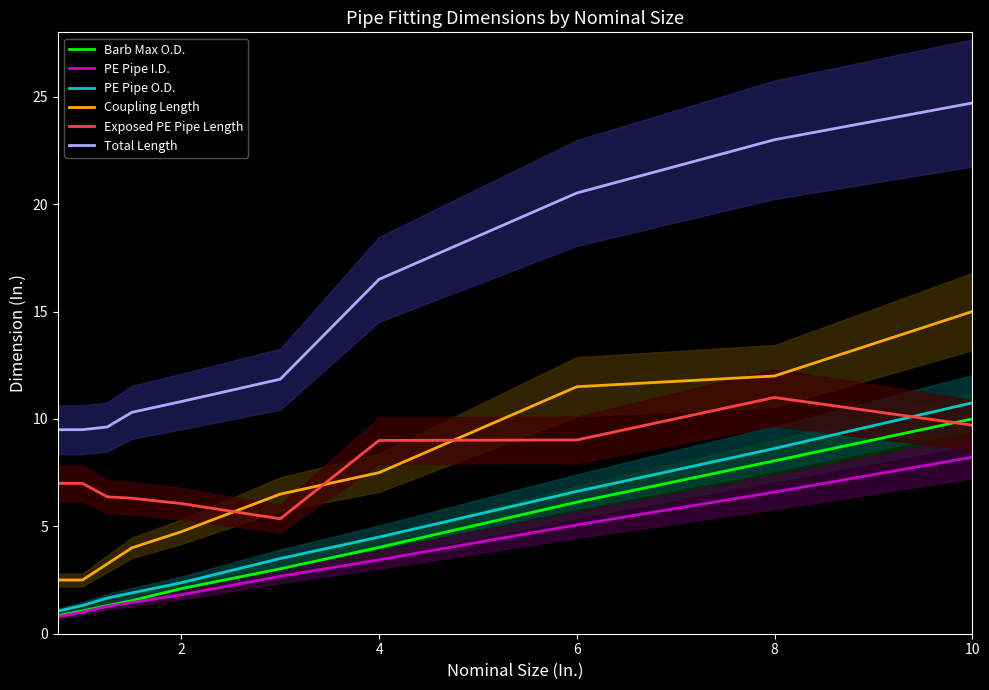

How many lines are shown in the chart?

6